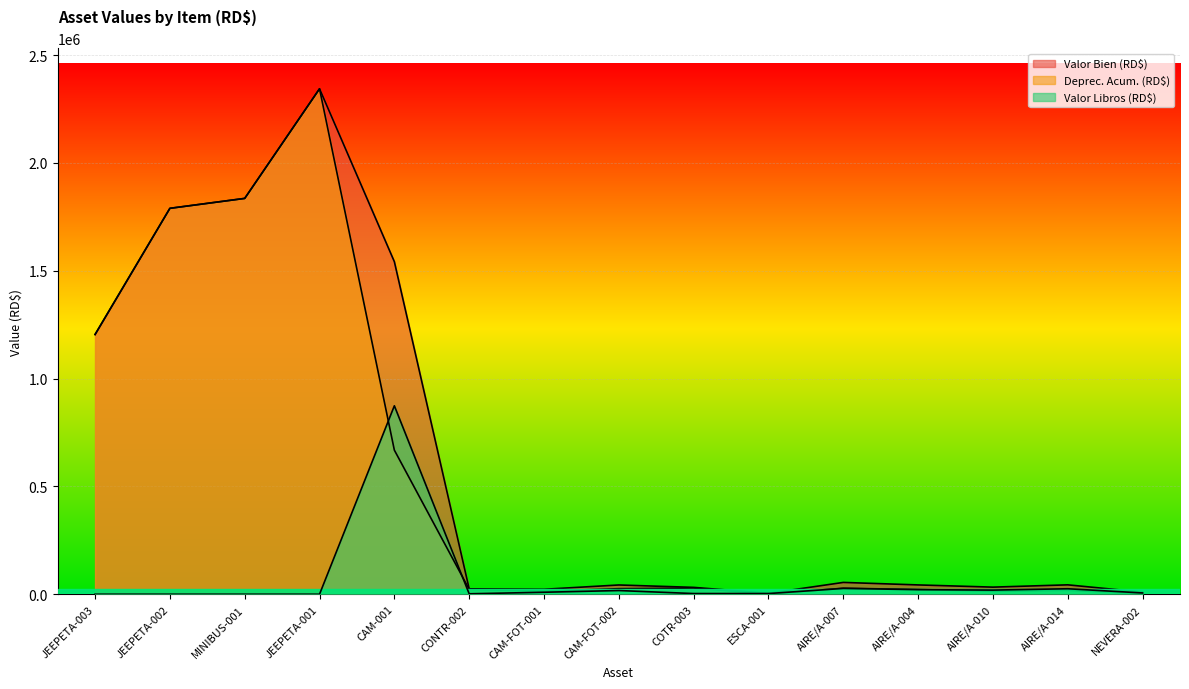

At which label does Valor Bien (RD$) reach its peak?

JEEPETA-001